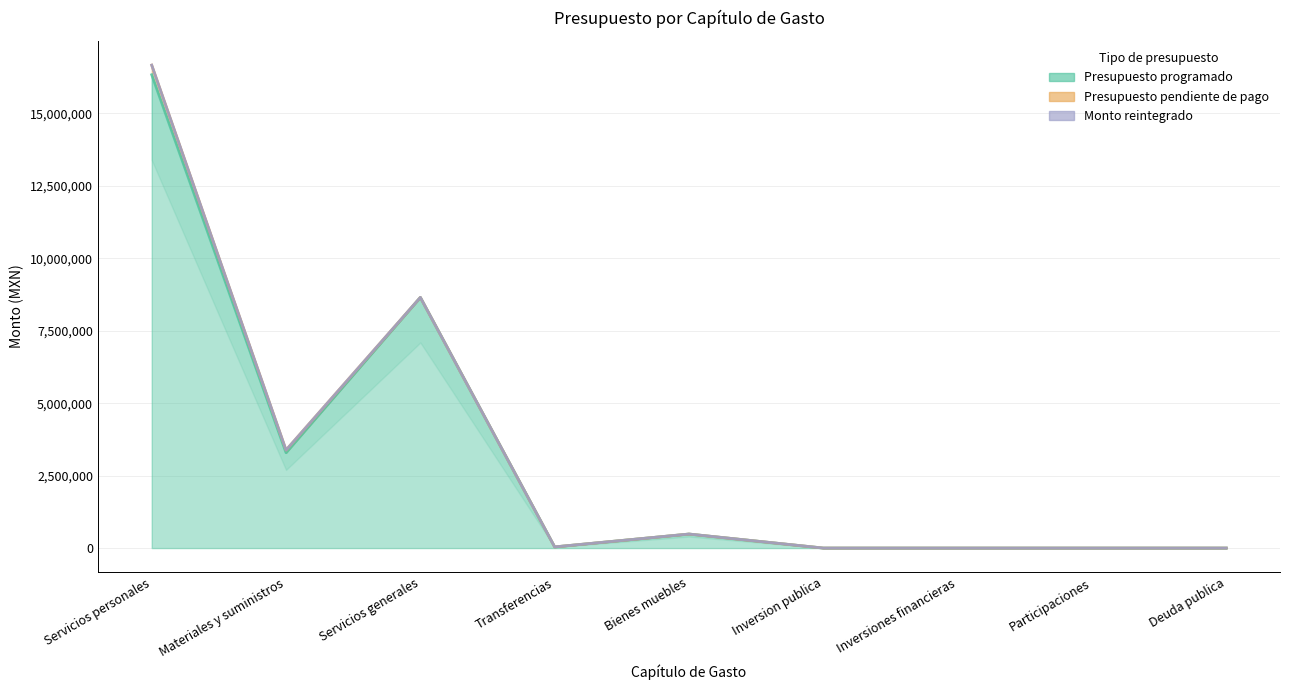

Is it true that Presupuesto programado equals 16329818.0 at Servicios personales?

True